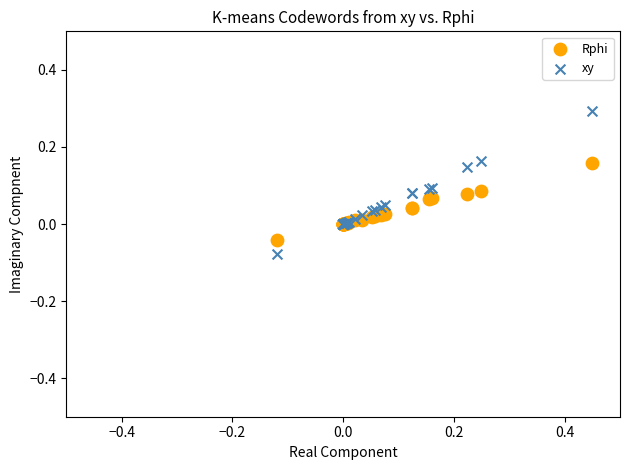

What are all the series names shown in the legend?

Rphi, xy